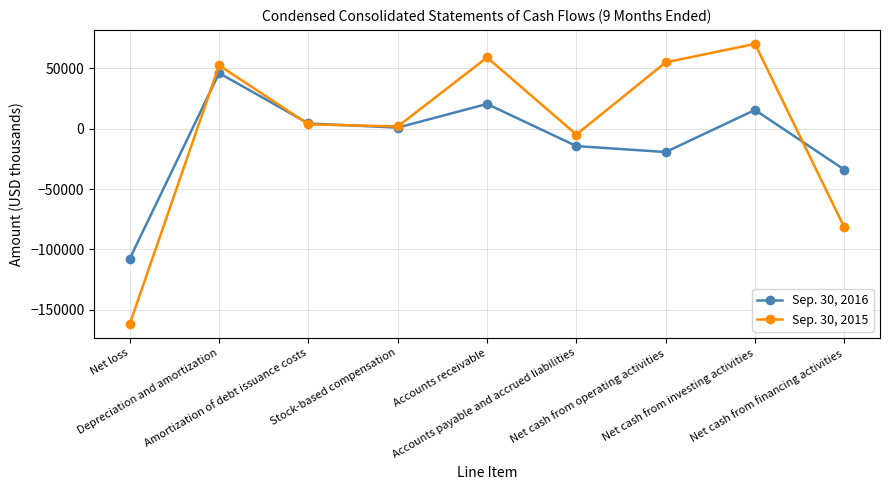

Which category has the lowest value in the Sep. 30, 2015 series?

Net loss